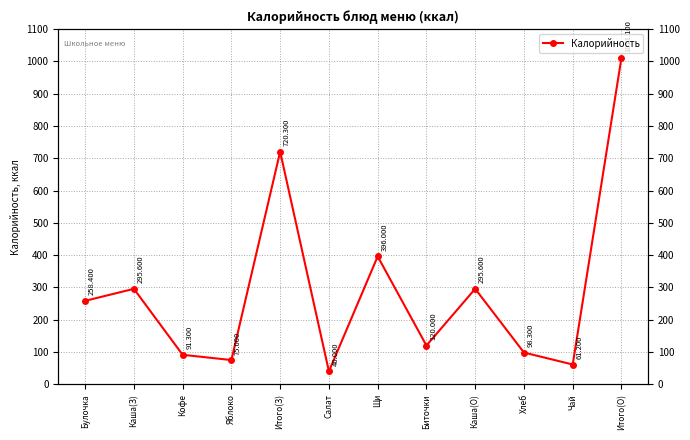

List the labels in order of value, smallest first.

Салат, Чай, Яблоко, Кофе, Хлеб, Биточки, Булочка, Каша(З), Каша(О), Щи, Итого(З), Итого(О)